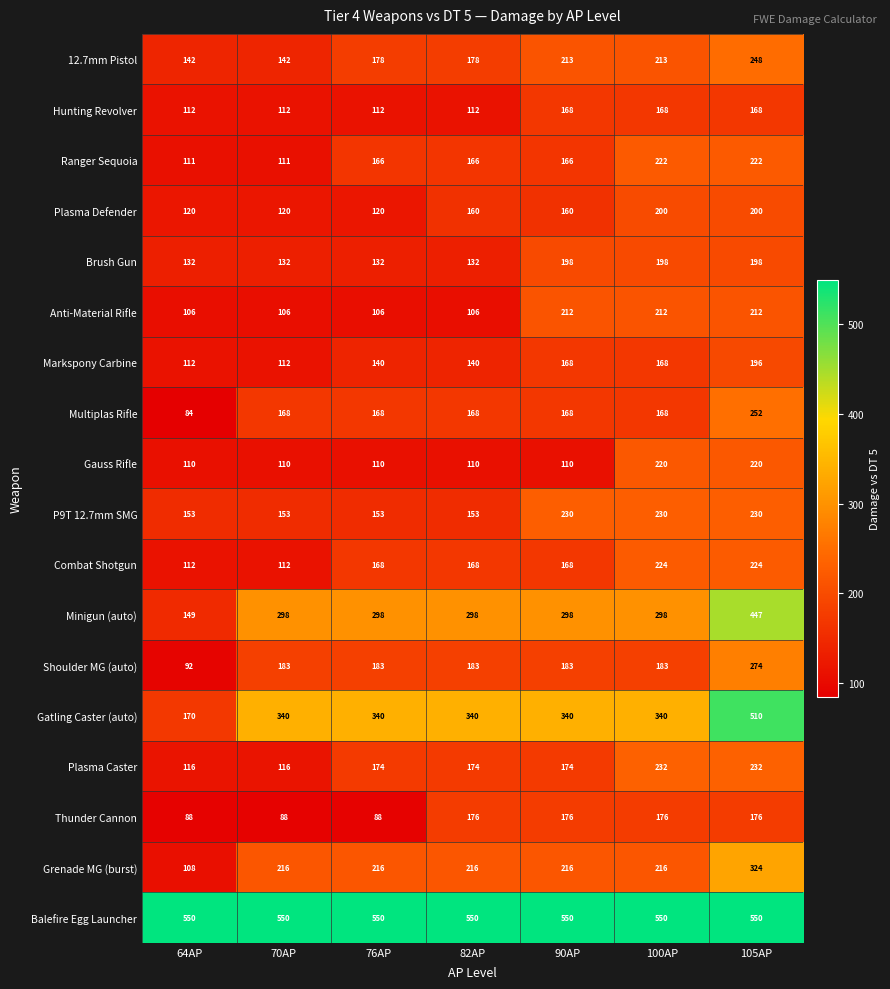

List the series in order of their peak value, highest first.

Balefire Egg Launcher, Gatling Caster (auto), Minigun (auto), Grenade MG (burst), Shoulder MG (auto), Multiplas Rifle, 12.7mm Pistol, Plasma Caster, P9T 12.7mm SMG, Combat Shotgun, Ranger Sequoia, Gauss Rifle, Anti-Material Rifle, Plasma Defender, Brush Gun, Markspony Carbine, Thunder Cannon, Hunting Revolver